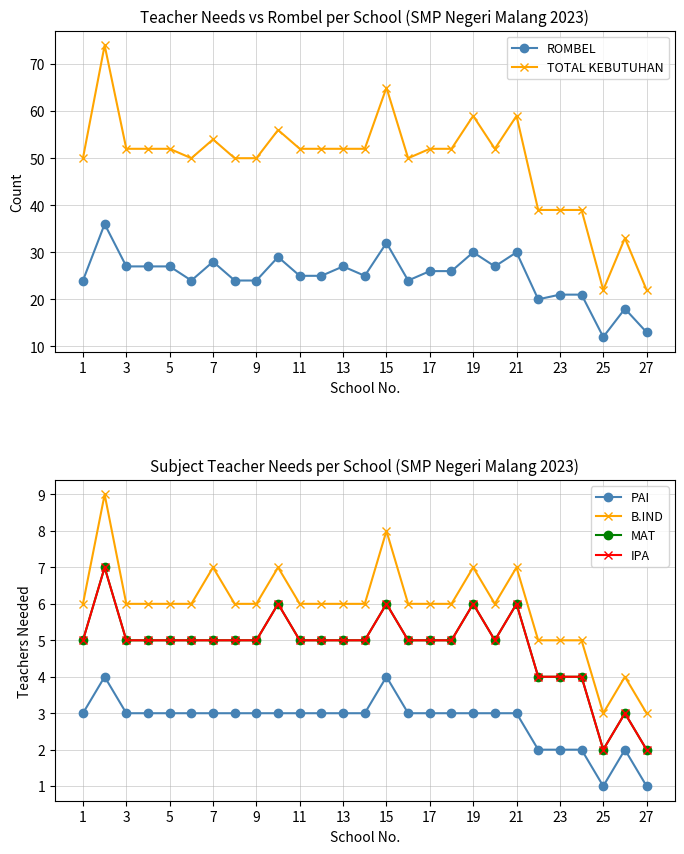

True or false: ROMBEL and B.IND intersect in this chart.

False